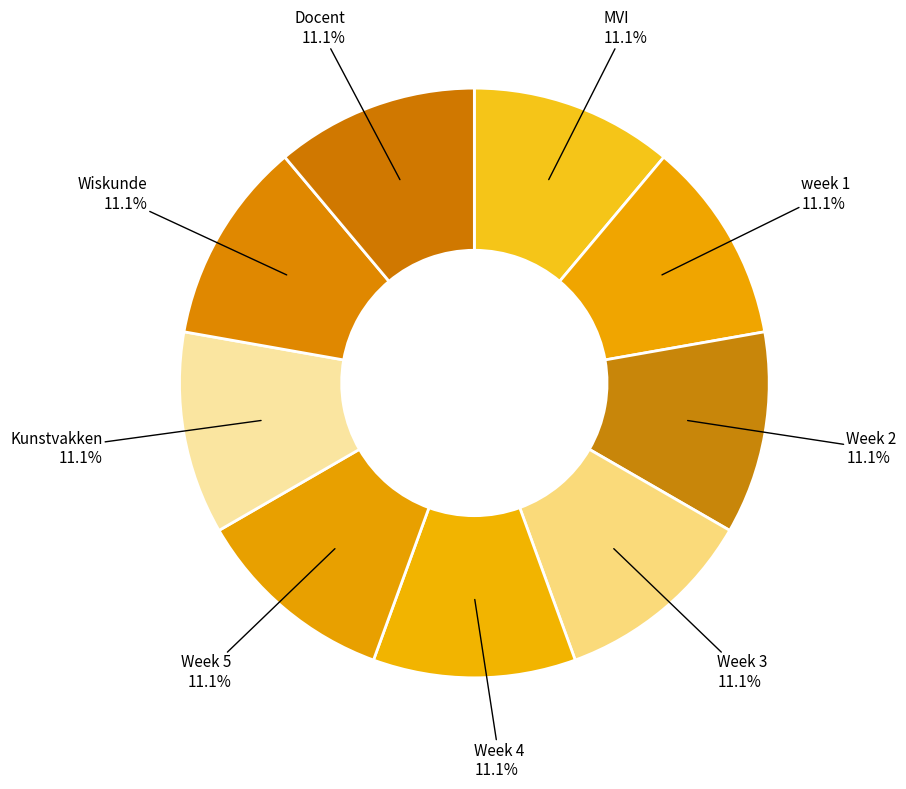

Do Wiskunde and Week 3 together represent more than half of the pie?

No